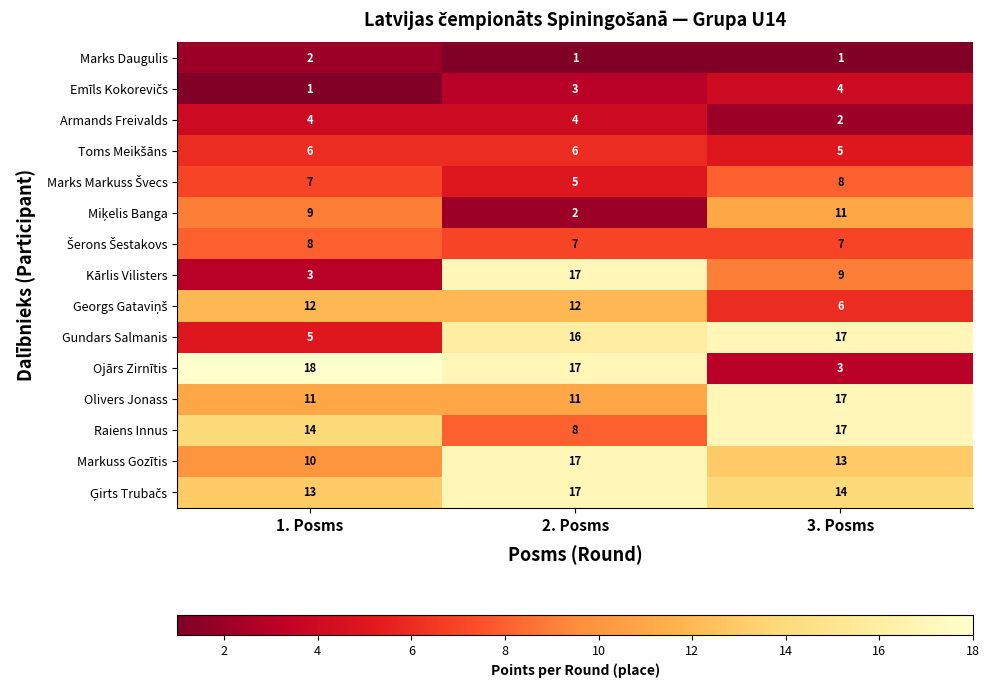

Which series has the largest range (max minus min)?

Ojārs Zirnītis